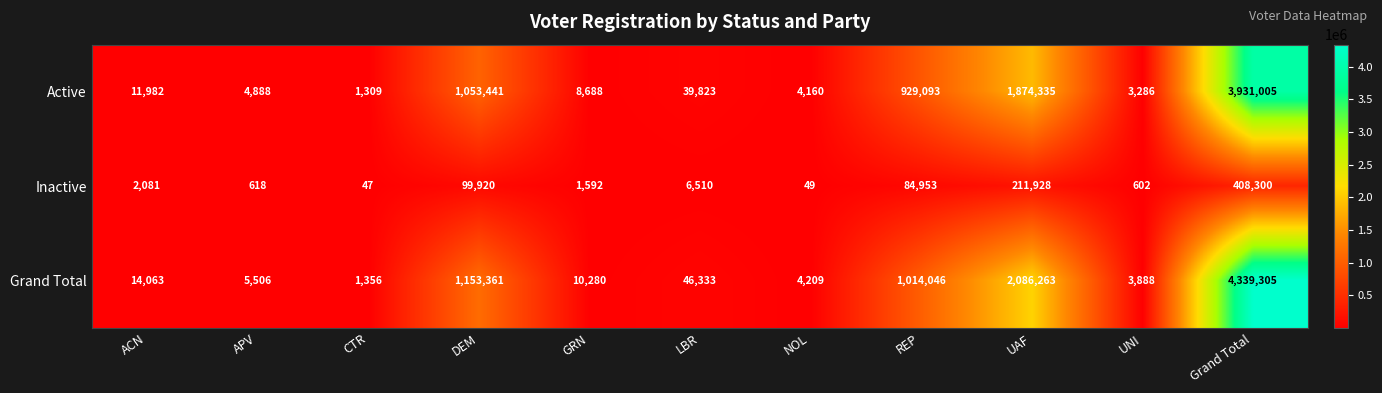

The value of Grand Total at CTR is 2127. True or false?

False